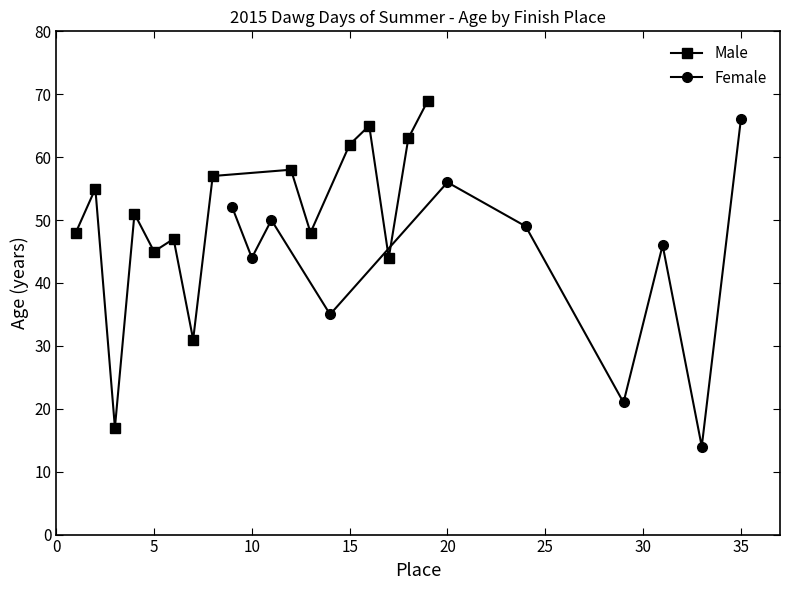

What is the minimum value for Male?

17